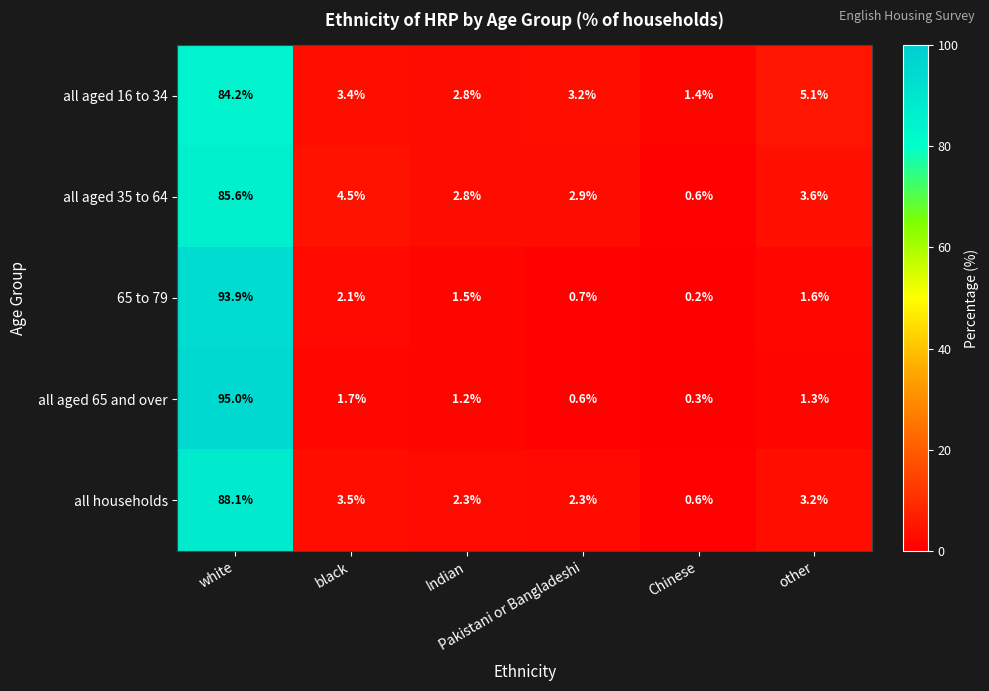

What is the maximum value for all aged 65 and over?

95.0